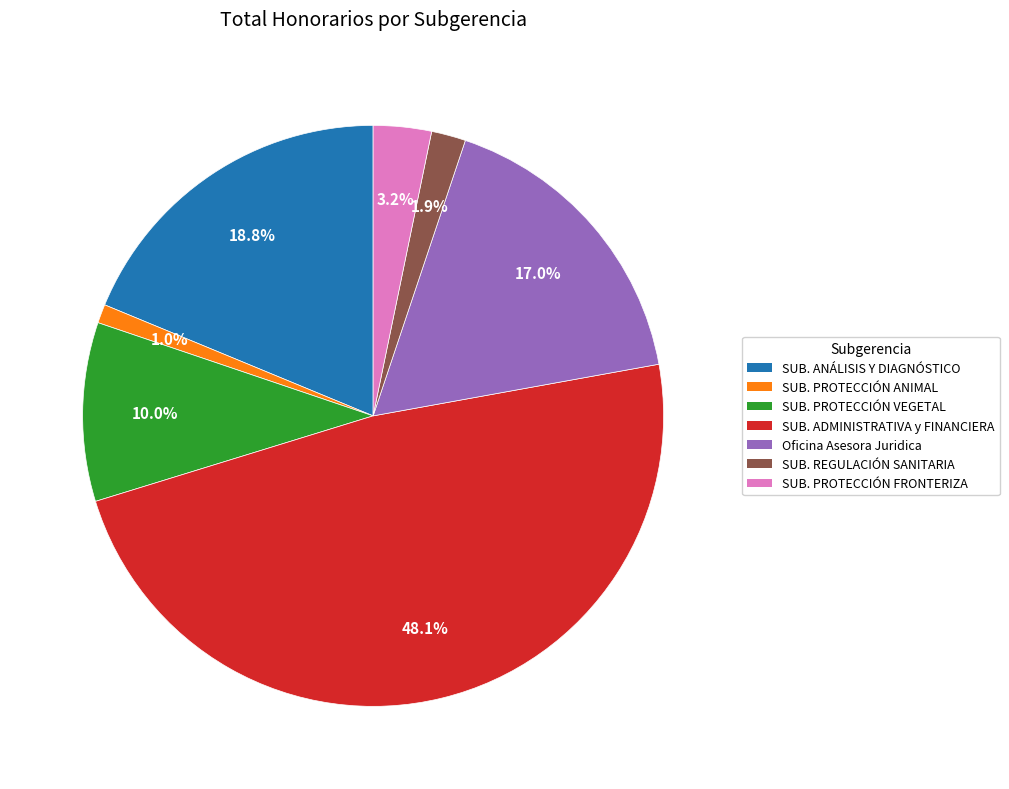

Is there a majority slice in this chart?

No